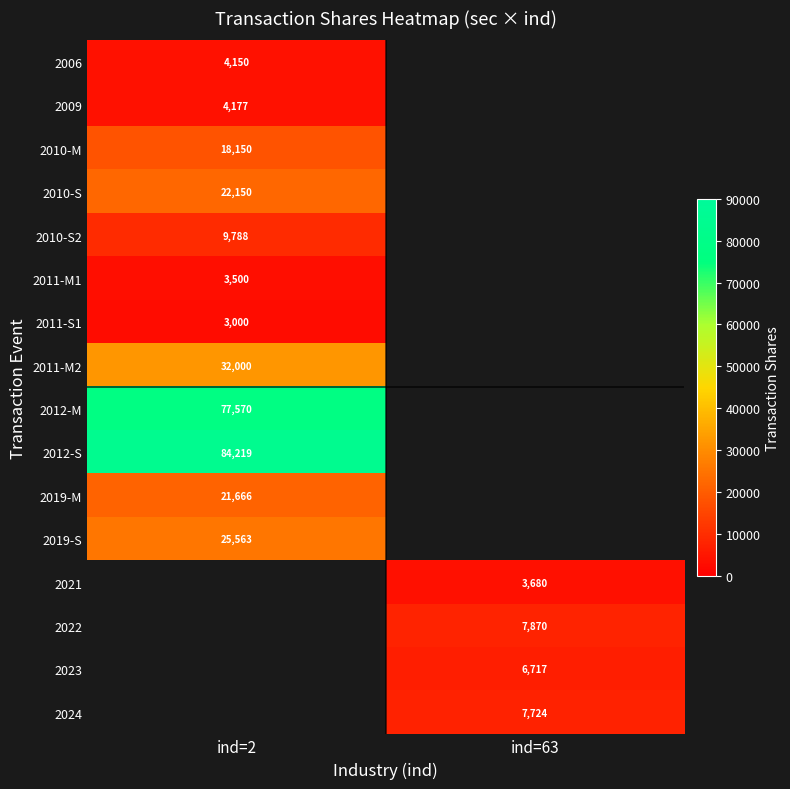

The 2010-M series shows 12527 at ind=2. True or false?

False